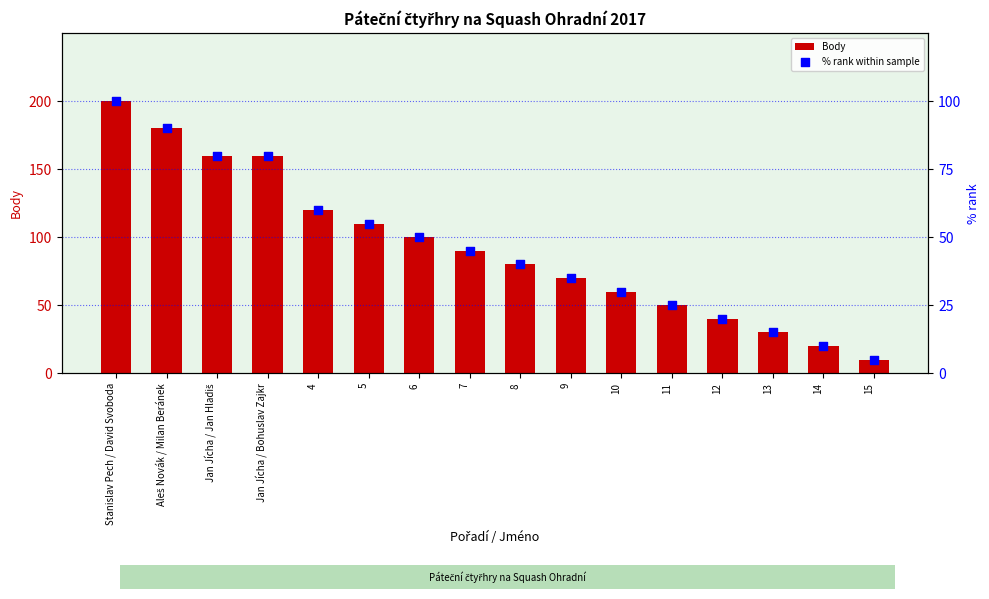

What is the total value across all series at 7?

135.0